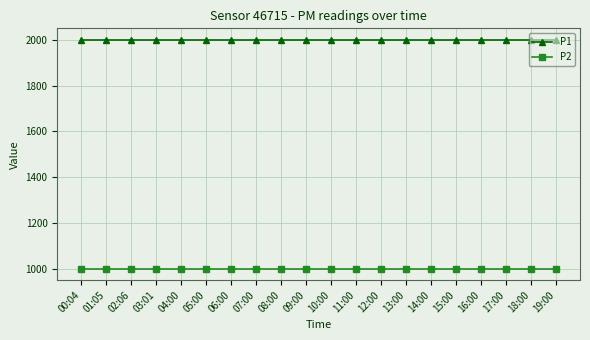

What is the sum of the P1 values at 01:05 and 02:06?

3999.8